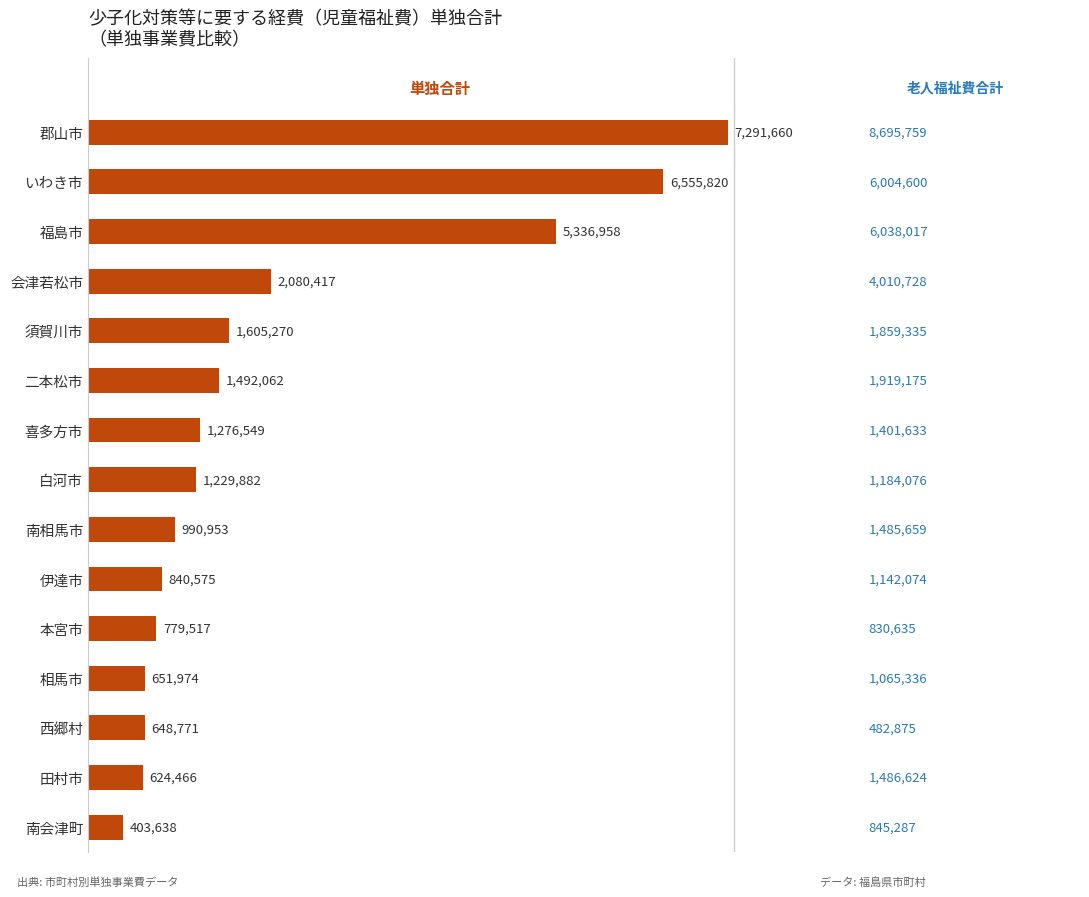

What is the minimum value shown in the chart?

403638